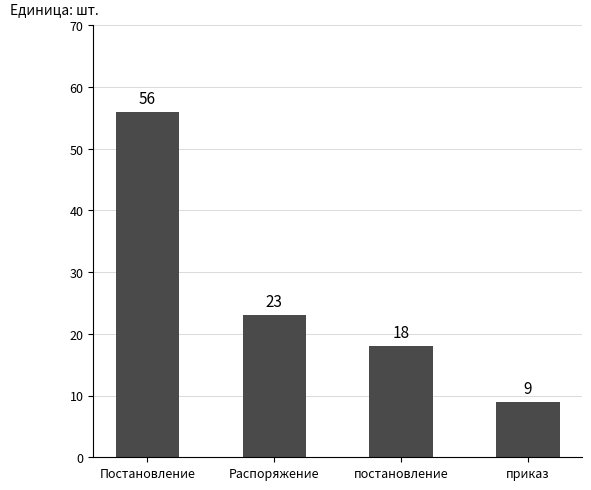

What is the change in value from Распоряжение to постановление?

-5